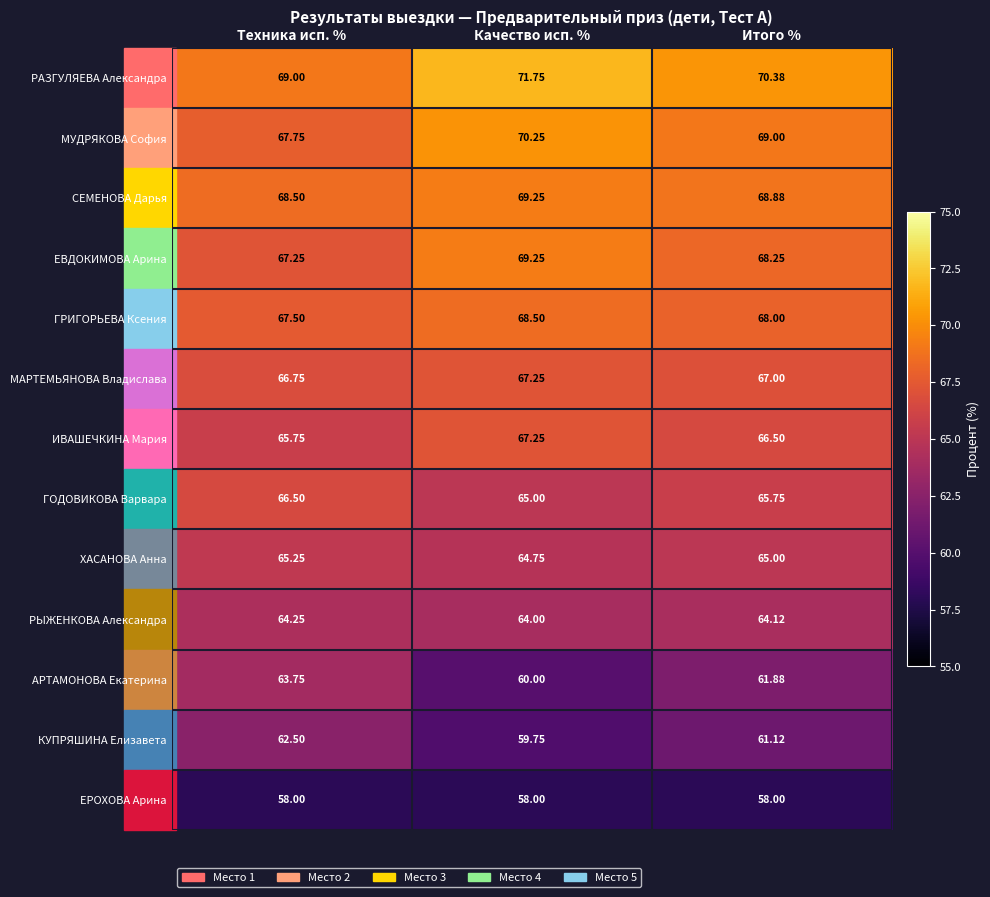

Which category has the highest value in the ИВАШЕЧКИНА Мария series?

Качество исп. %